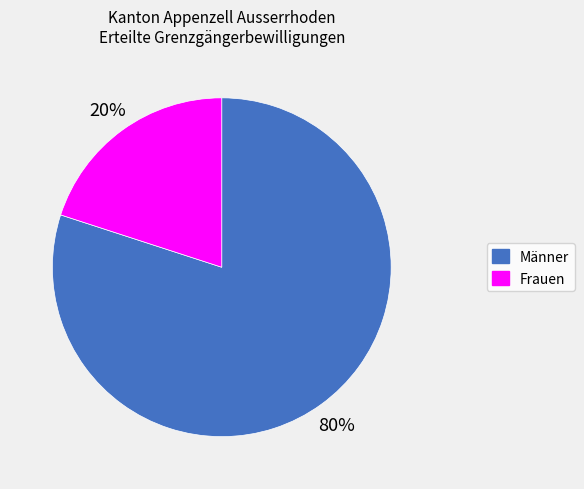

Does any single category account for the majority?

Yes